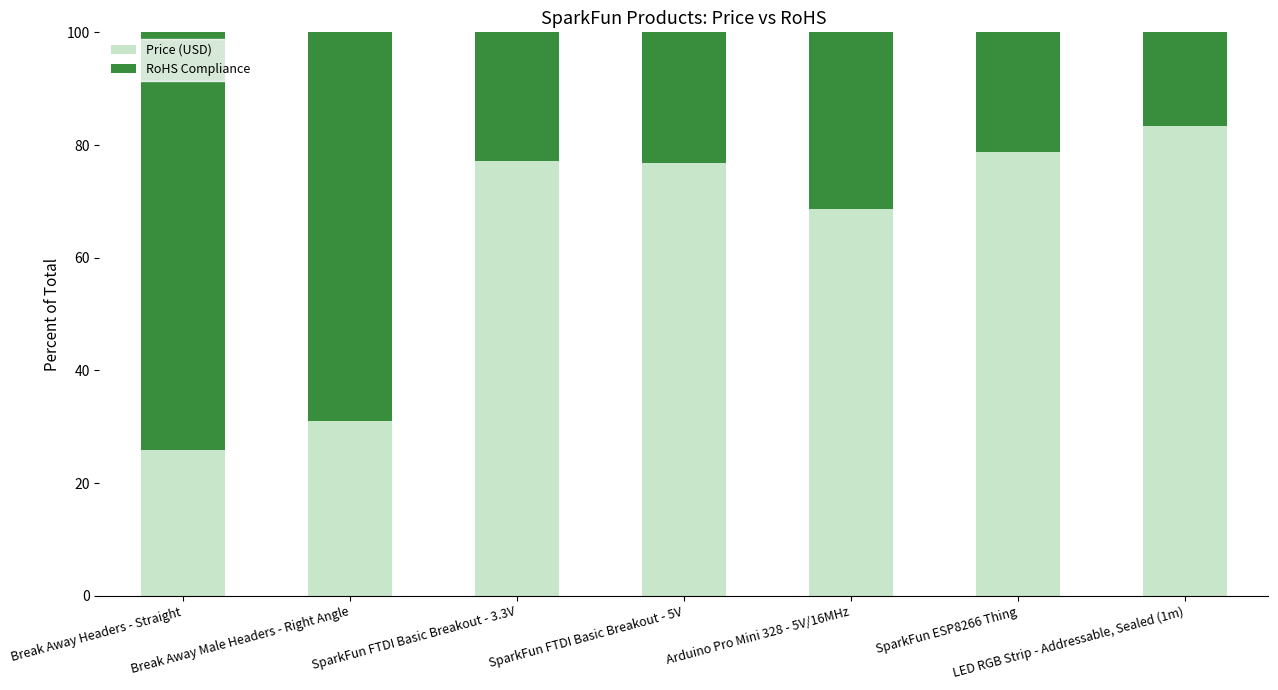

What is the average value of the Price (USD) series?

63.1